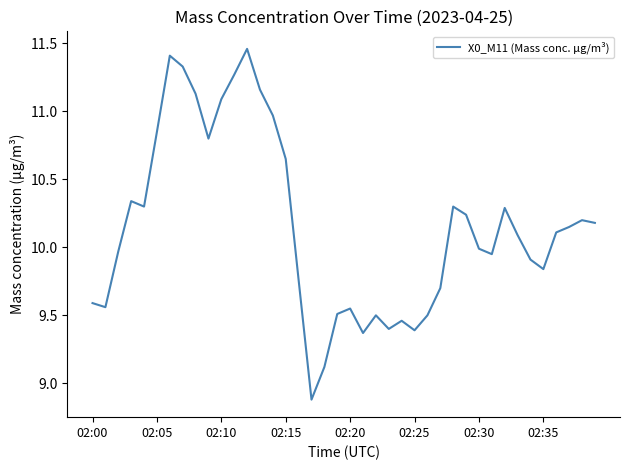

What is the minimum value shown in the chart?

8.9